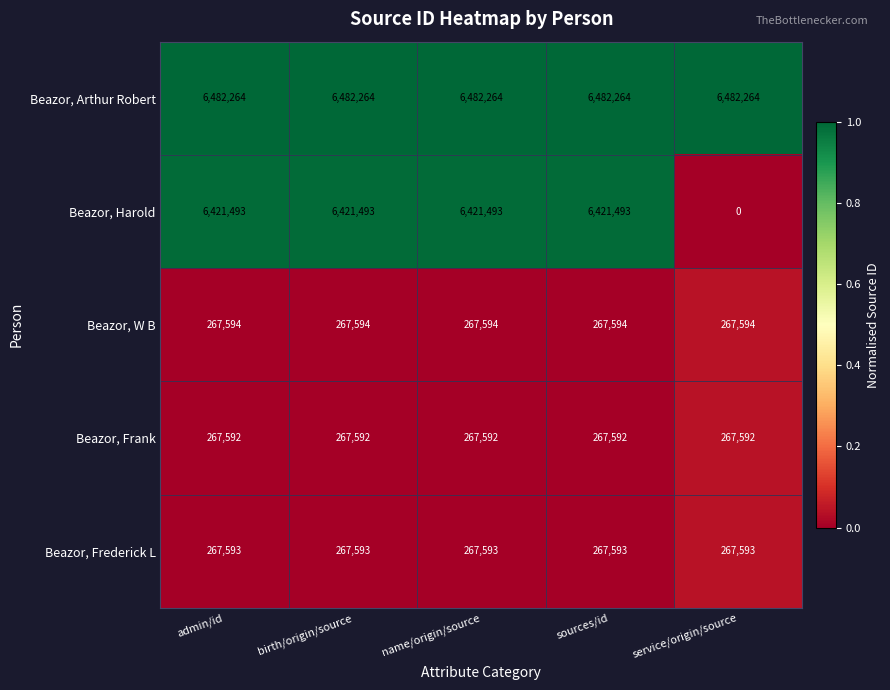

The value of Beazor, Frank at service/origin/source is 267592. True or false?

True